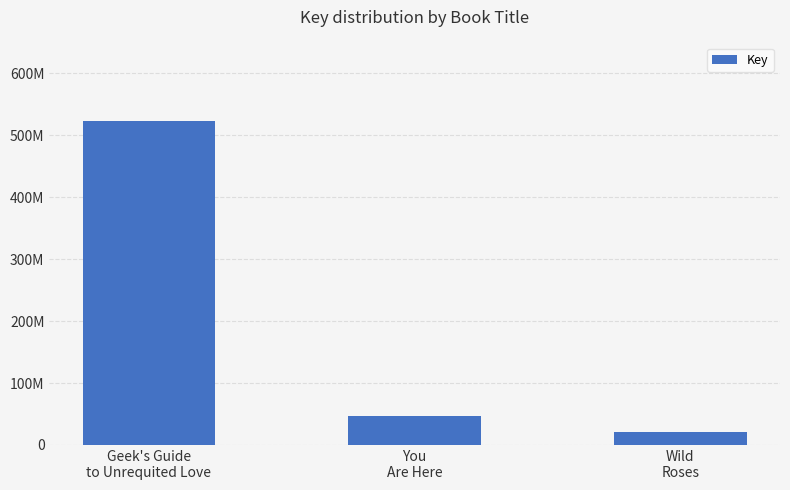

Reading right to left, what are all the values shown in this chart?

Wild
Roses=20692349	You
Are Here=47177416	Geek's Guide
to Unrequited Love=523235891